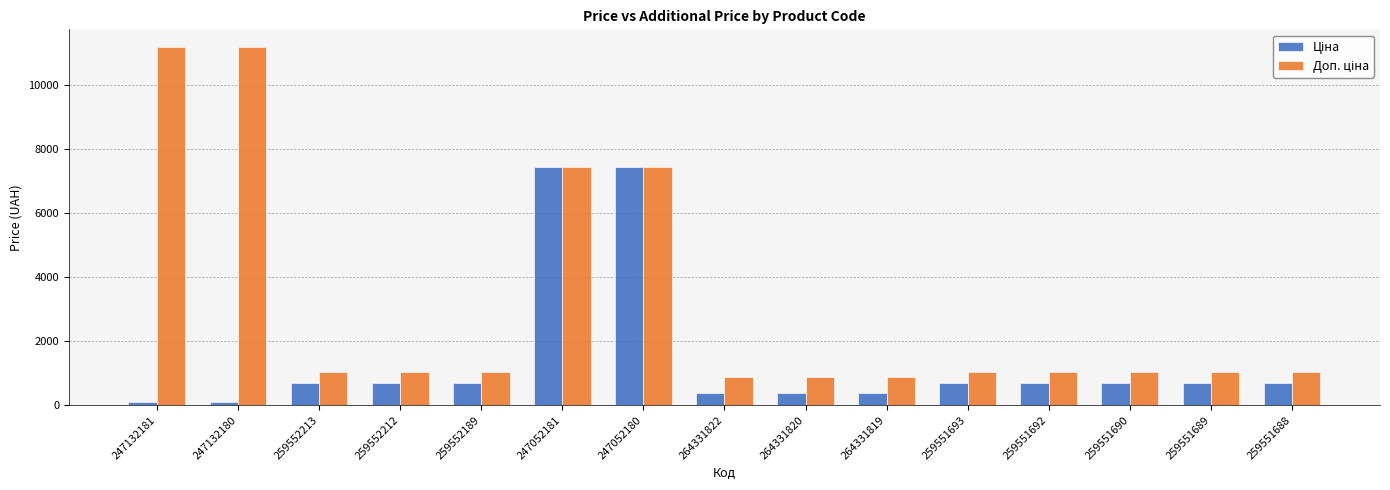

What is the difference between the highest and lowest values at 259552213?

336.5